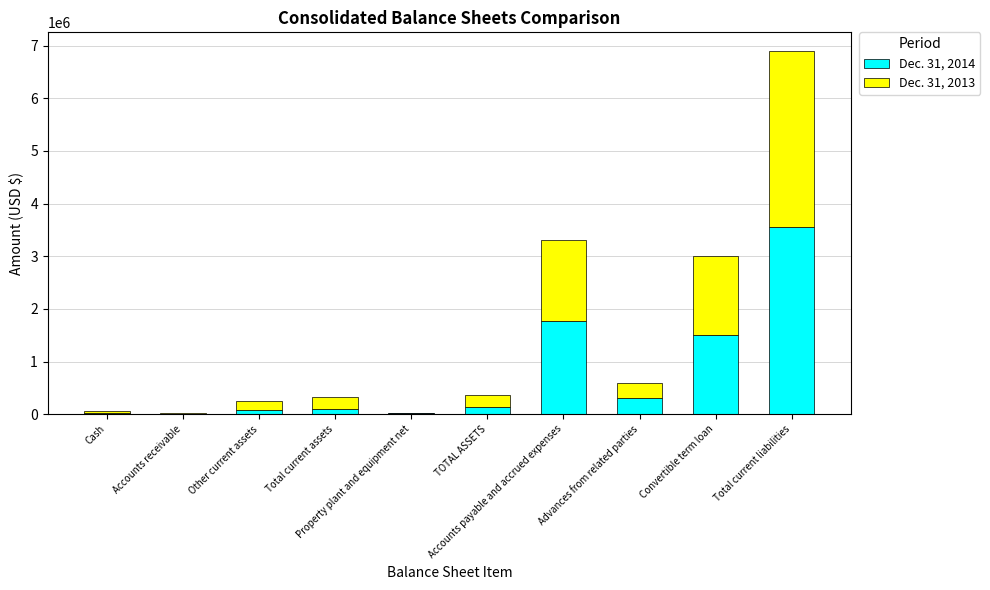

The value of Dec. 31, 2014 at Accounts payable and accrued expenses is 1764488. True or false?

True